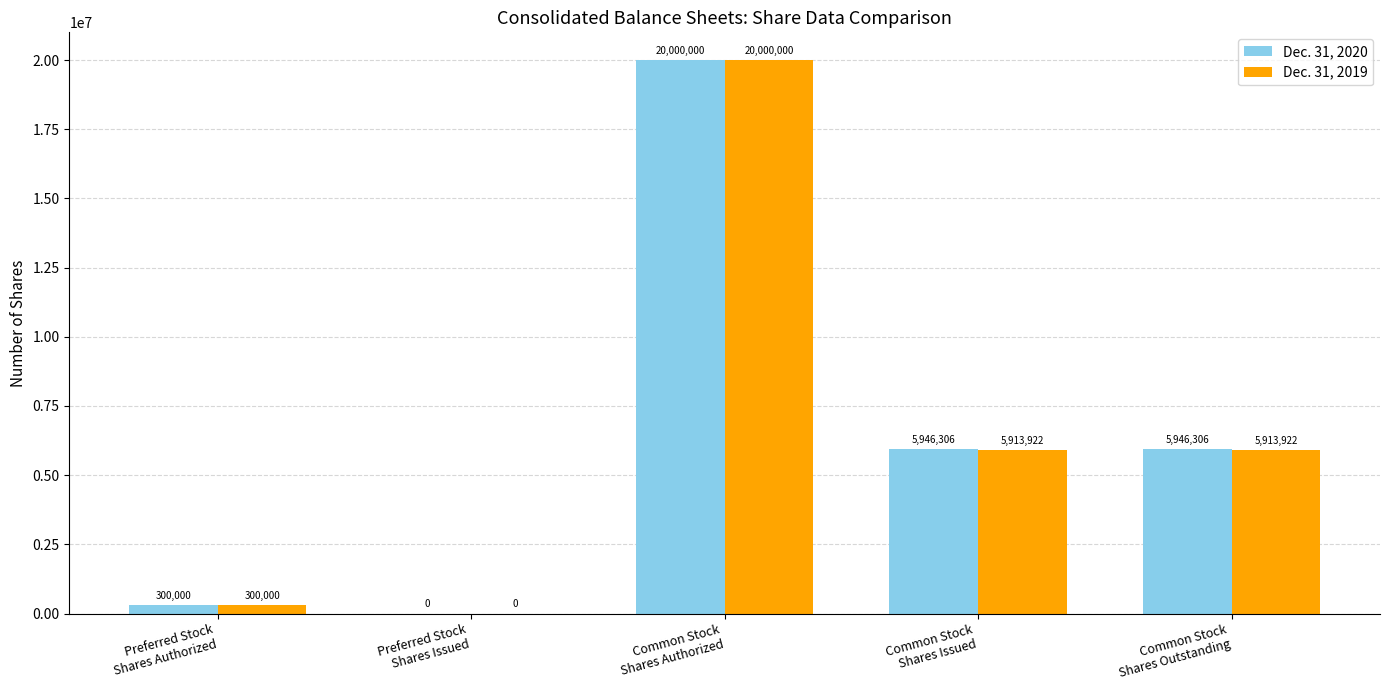

What is the maximum value shown in the chart?

20000000